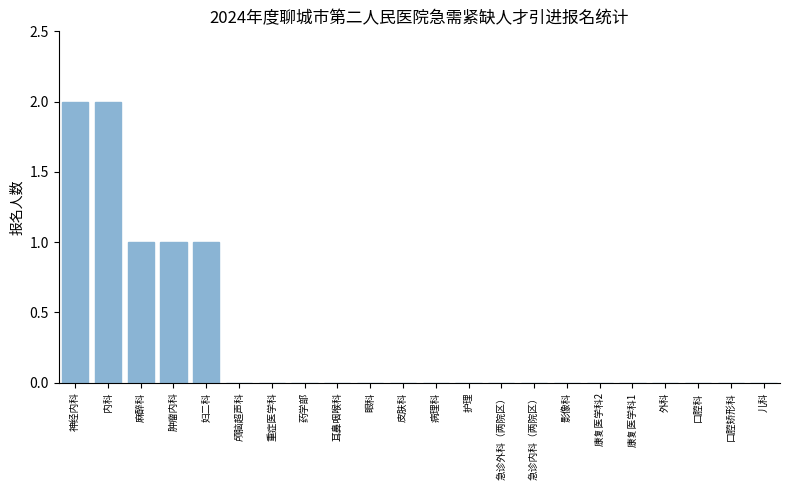

The value at 重症医学科 is 0. True or false?

True